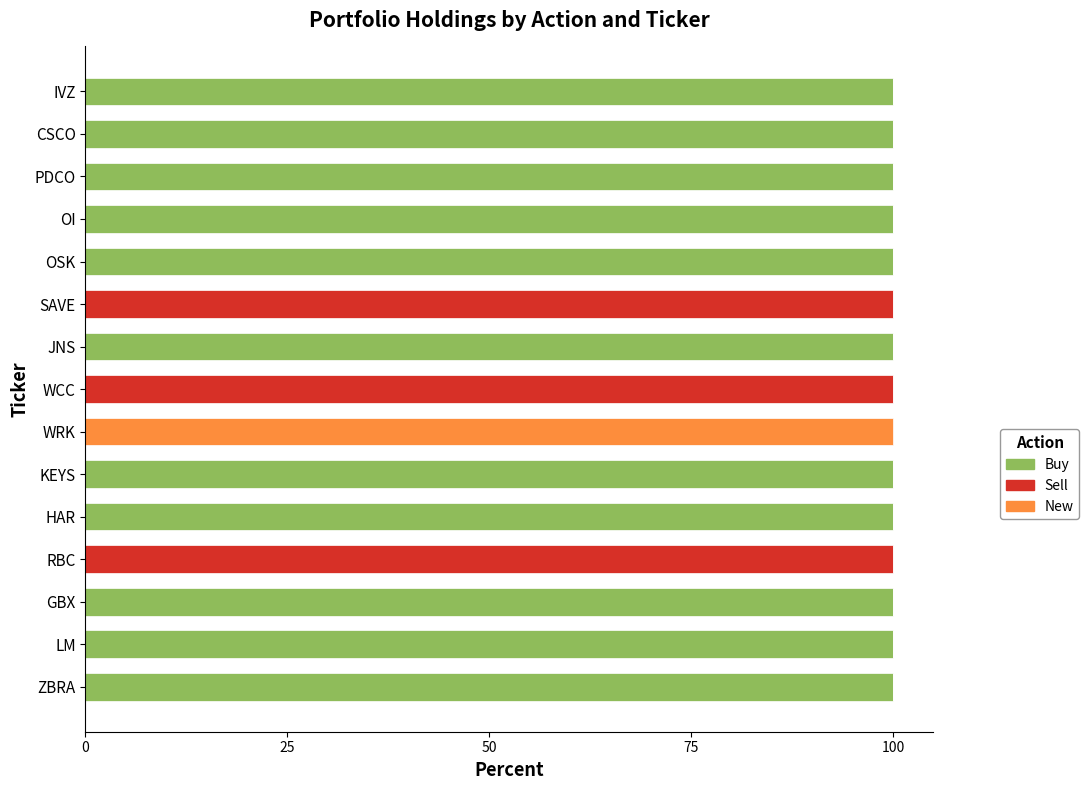

What is the total value across all series at LM?

100